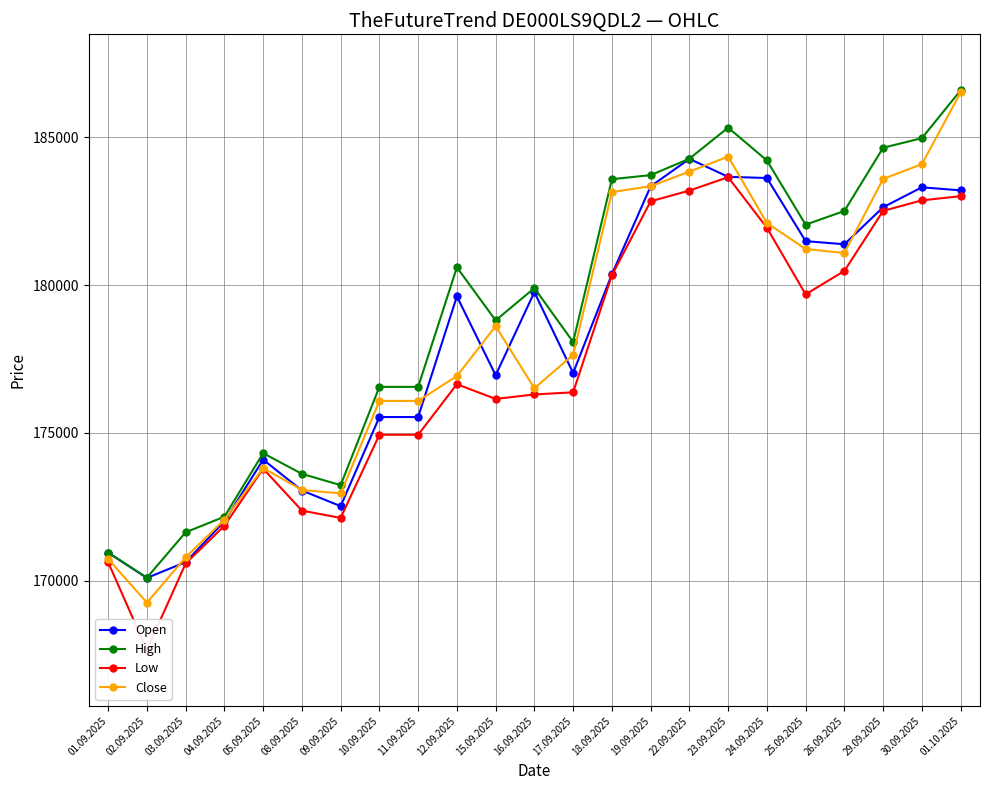

What is the difference between the Close values at 04.09.2025 and 29.09.2025?

11524